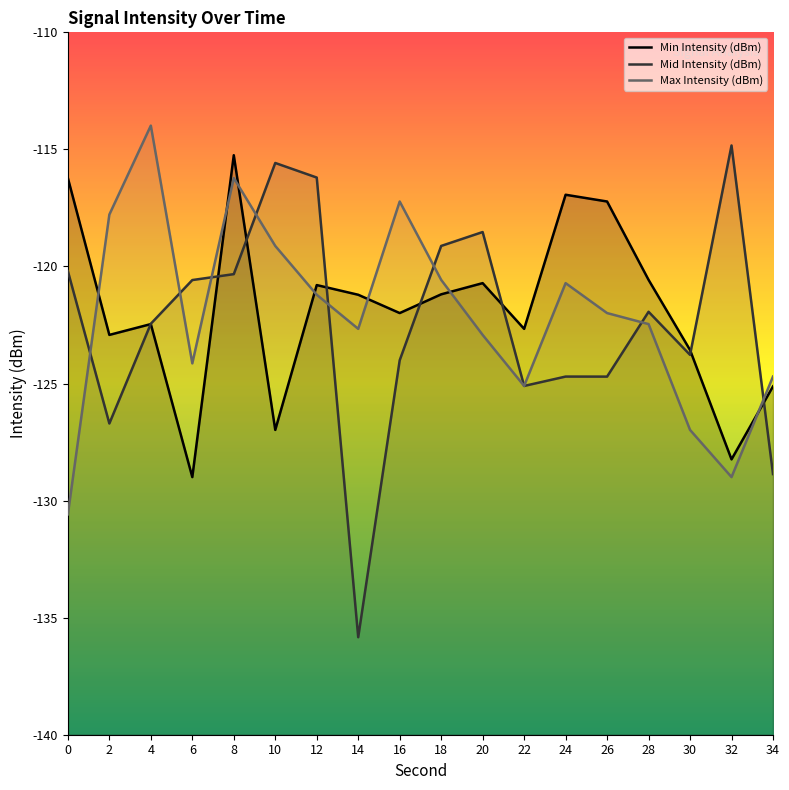

Which series has the largest range (max minus min)?

Mid Intensity (dBm)